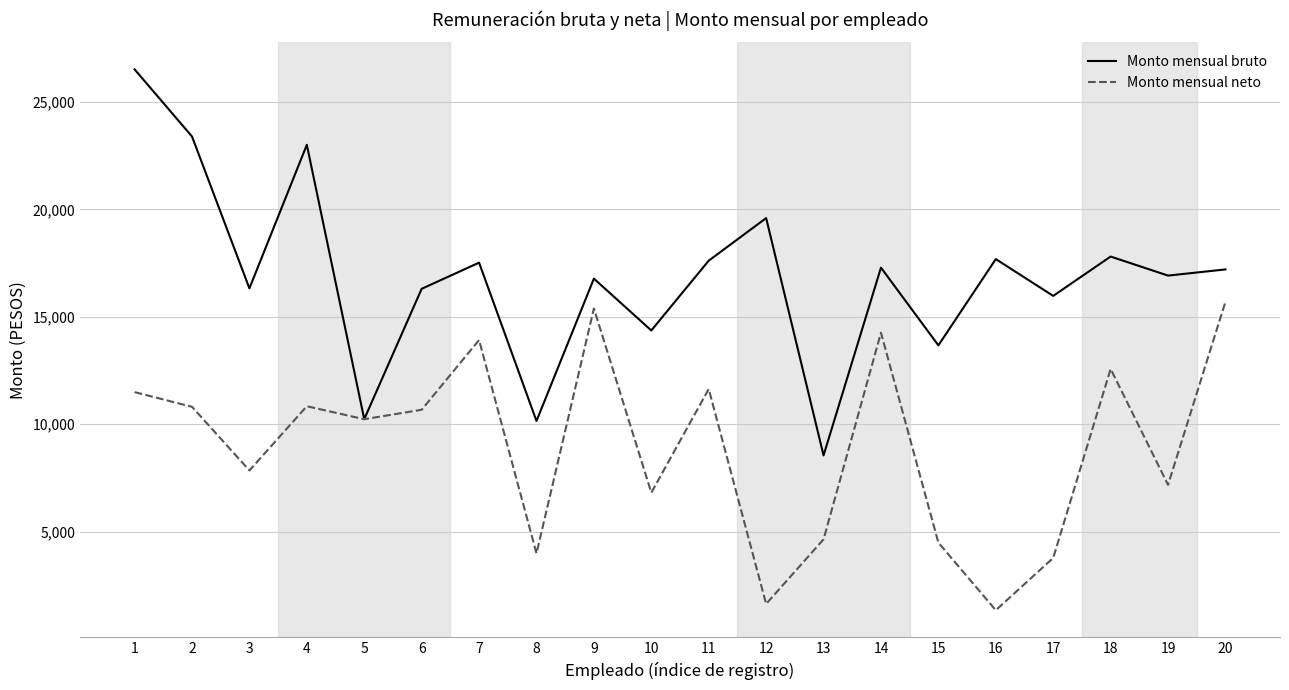

Is this an area chart (filled region under the line)?

No